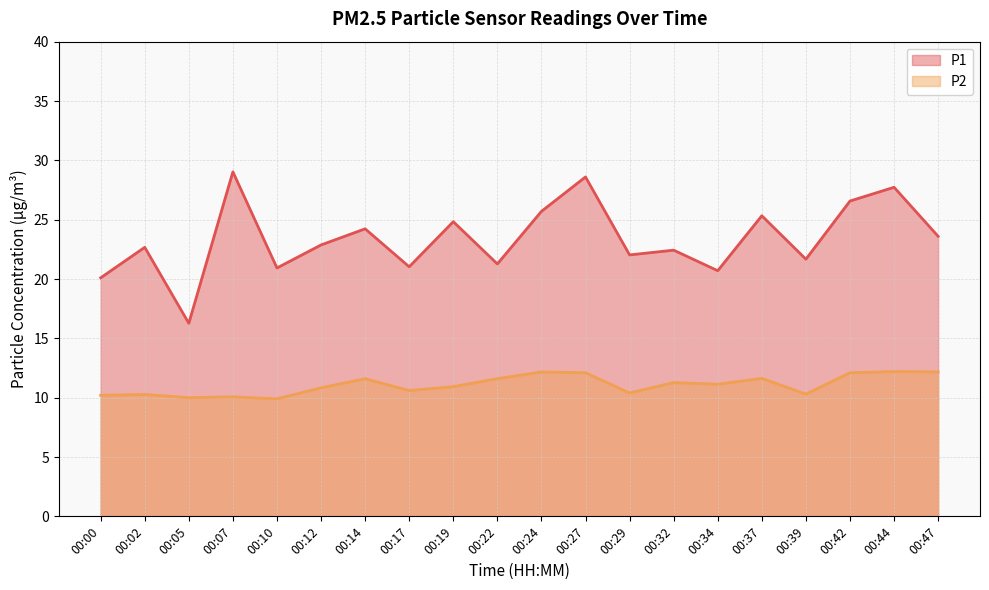

Reading right to left, extract all data points from this chart.

P1: 23.6	27.7	26.6	21.7	25.3	20.7	22.4	22.0	28.6	25.7	21.3	24.8	21.0	24.2	22.9	20.9	29.0	16.3	22.7	20.1
P2: 12.2	12.2	12.1	10.3	11.6	11.1	11.3	10.4	12.1	12.2	11.6	10.9	10.6	11.6	10.8	9.9	10.1	10.0	10.3	10.2